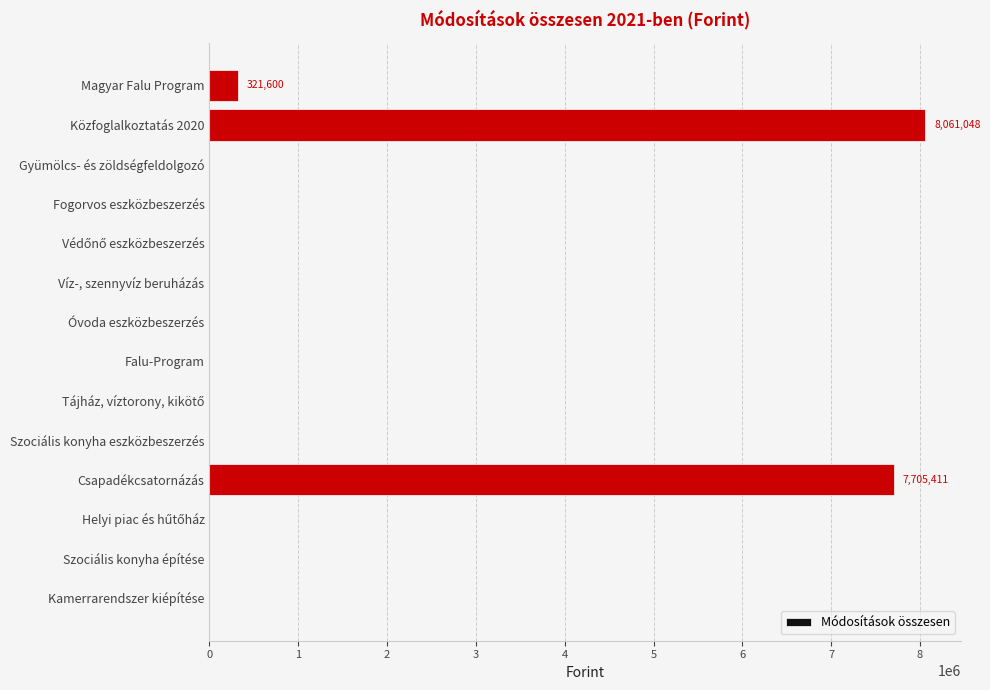

Are the bars horizontal?

Yes